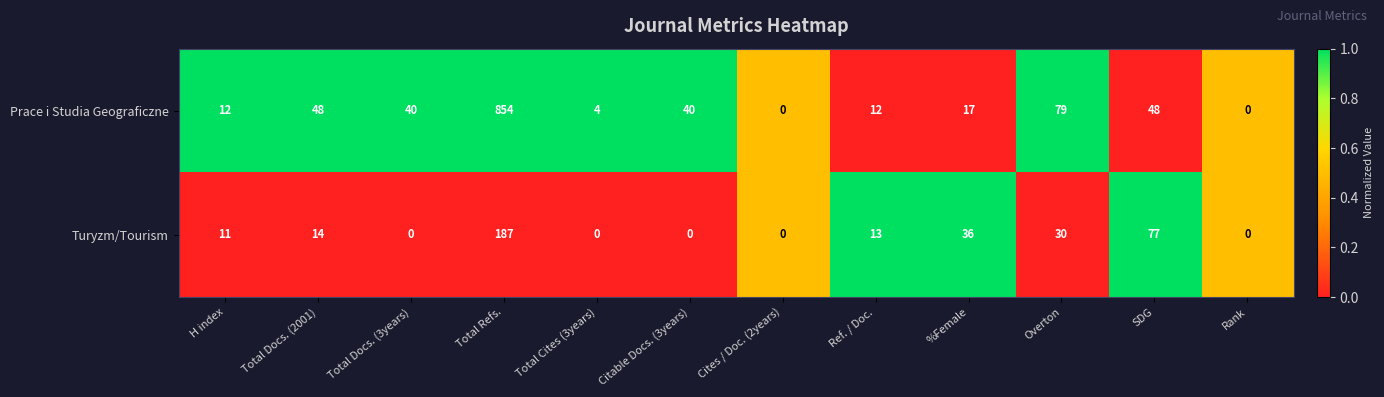

How many values in the Prace i Studia Geograficzne series are below 40?

6